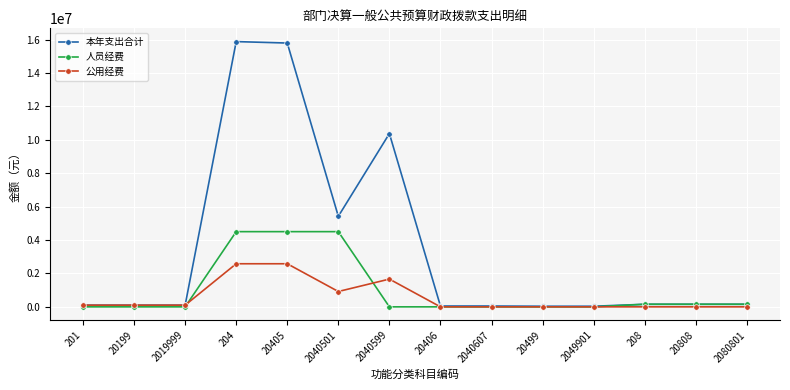

Is it true that 人员经费 equals 1902889.1 at 2049901?

False